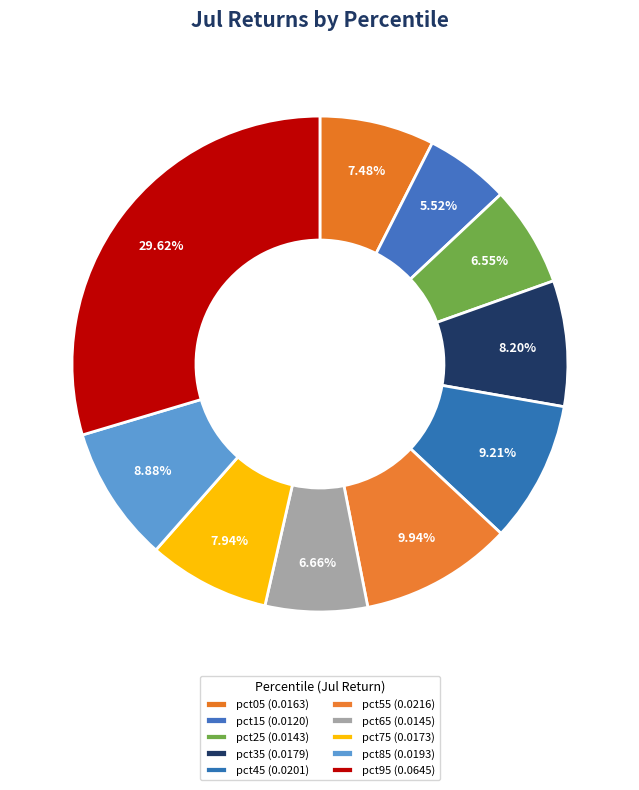

Do pct75 and pct85 together represent more than half of the pie?

No